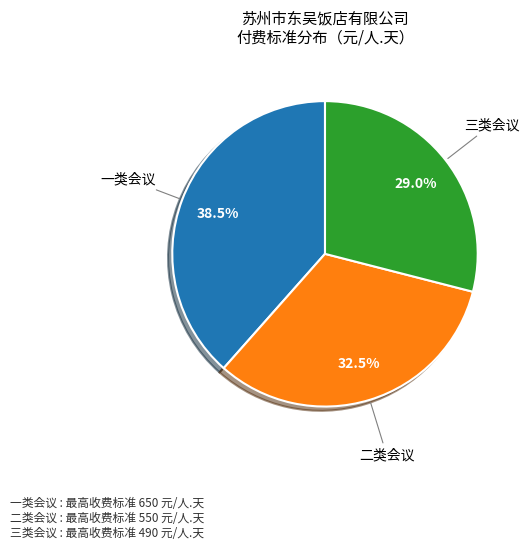

Count the number of slices in the pie.

3